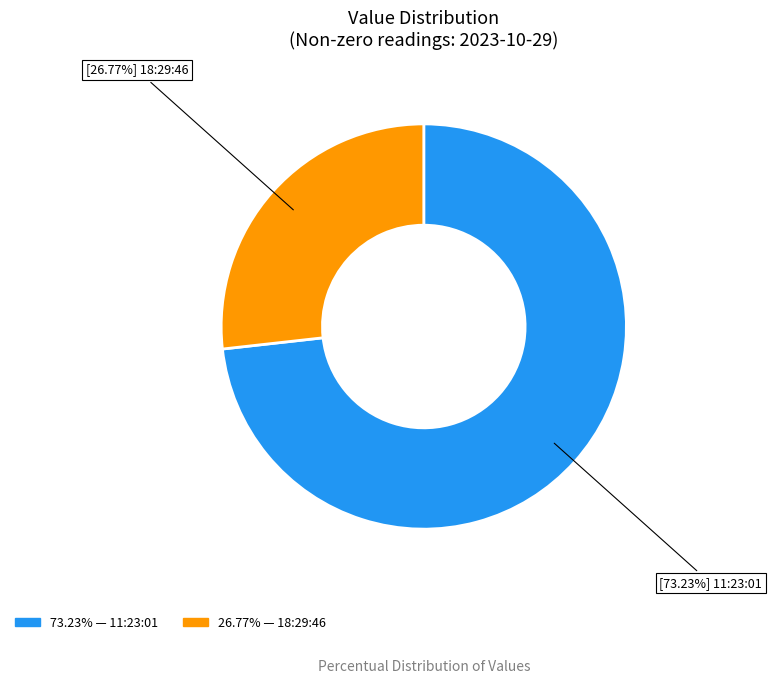

How many segments does this pie chart have?

2